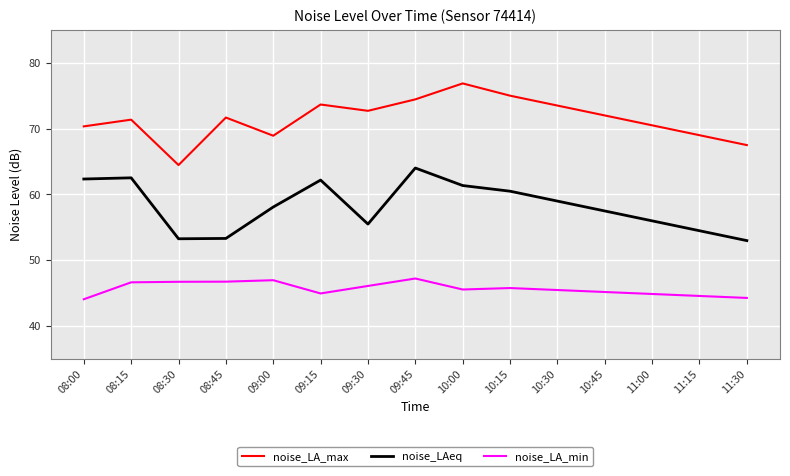

What position from the right is 08:00?

15